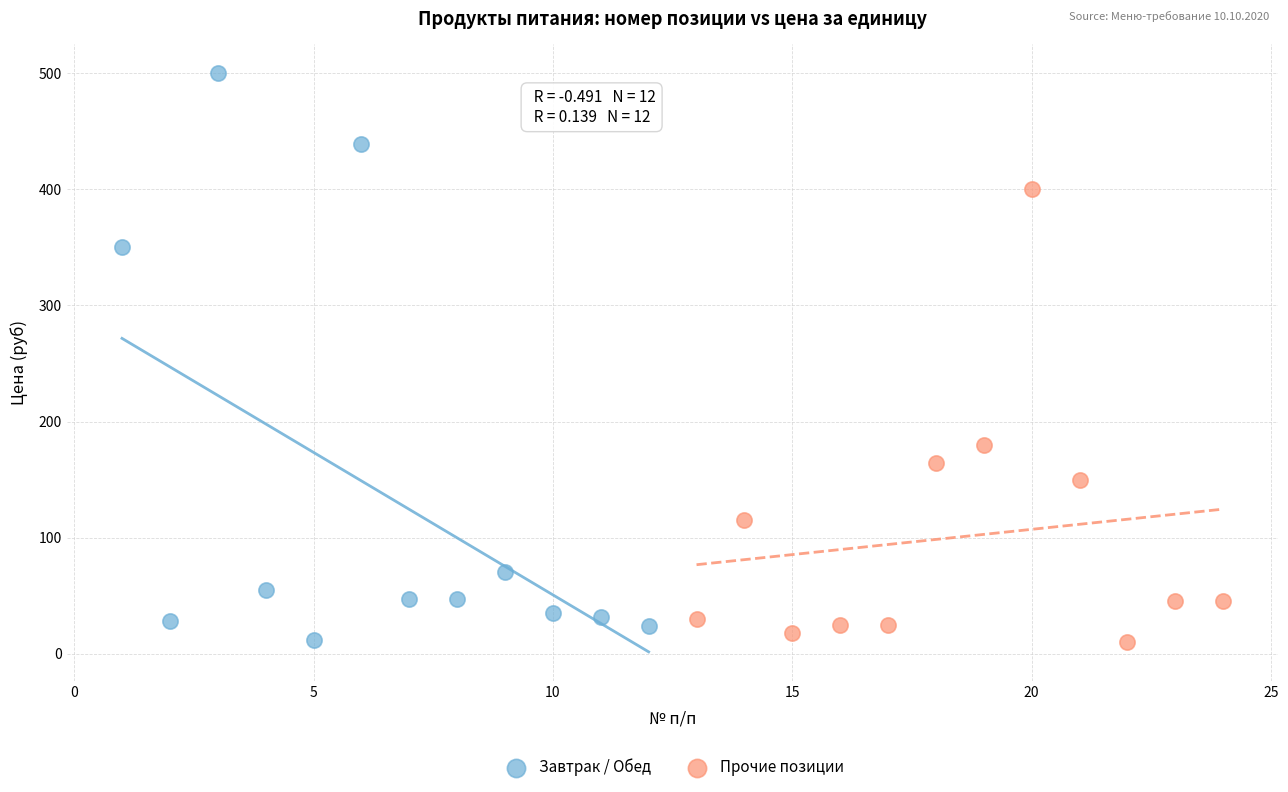

Which series contains the highest Y value?

Завтрак / Обед